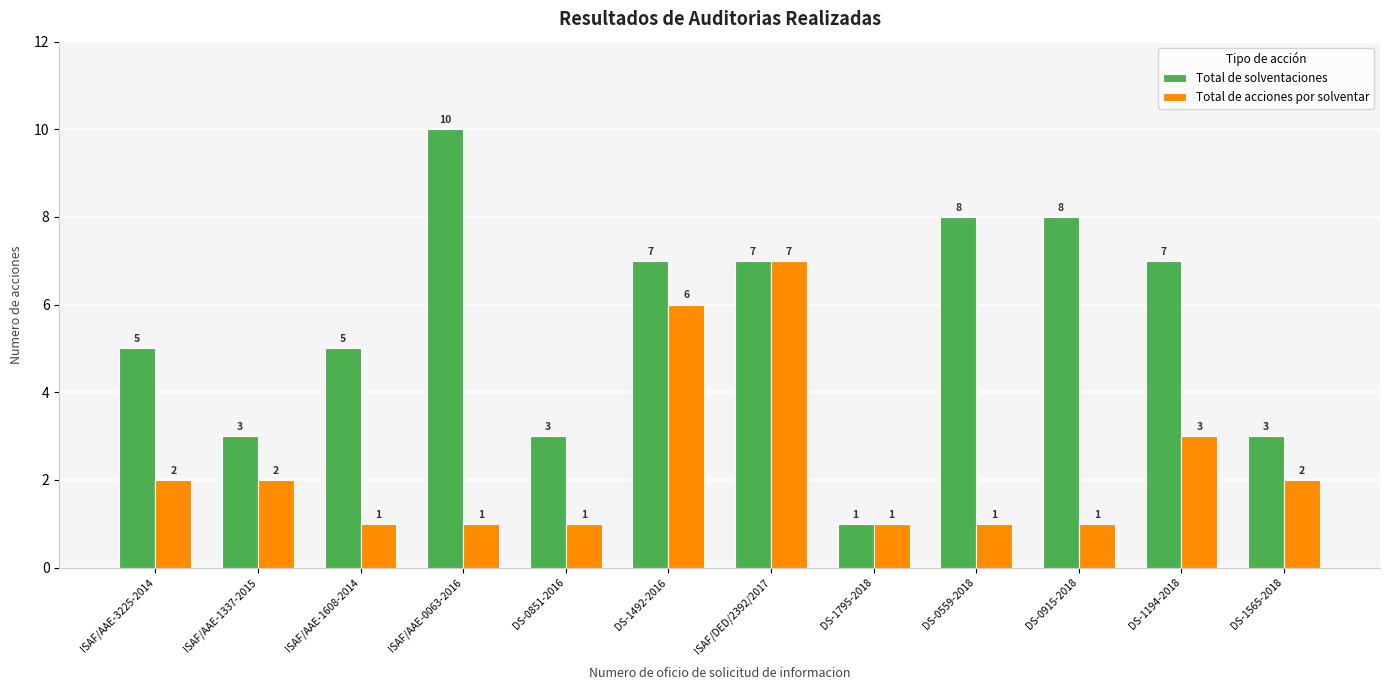

Between ISAF/AAE-1337-2015 and ISAF/DED/2392/2017, which series saw the biggest shift?

Total de acciones por solventar